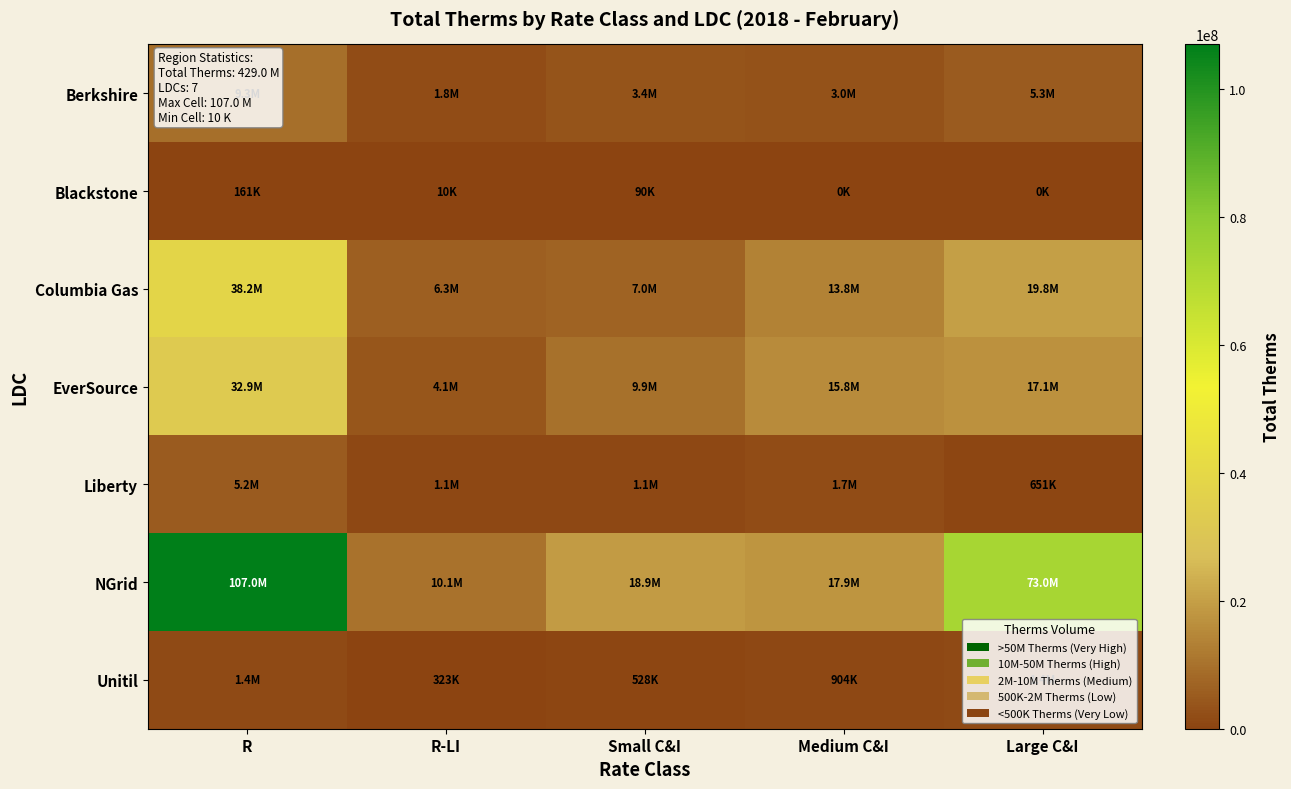

At which category is the sum across all series the highest?

R